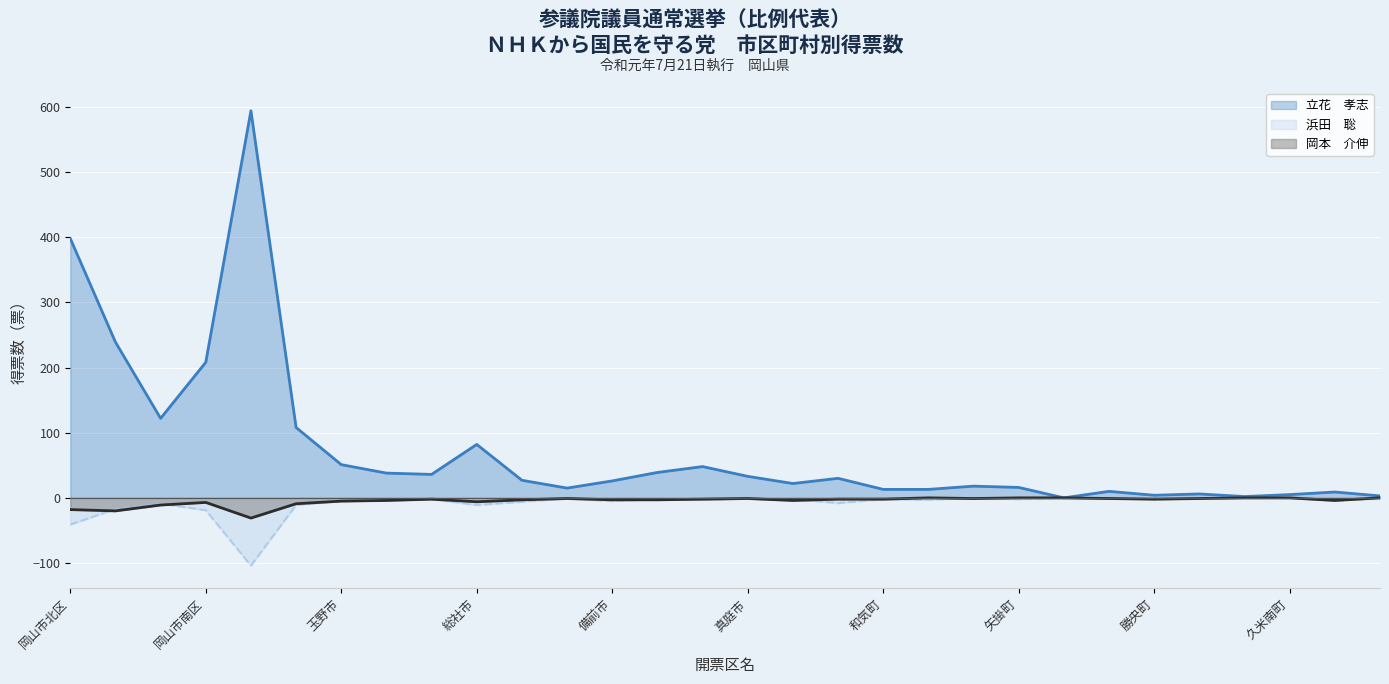

How many lines are shown in the chart?

3